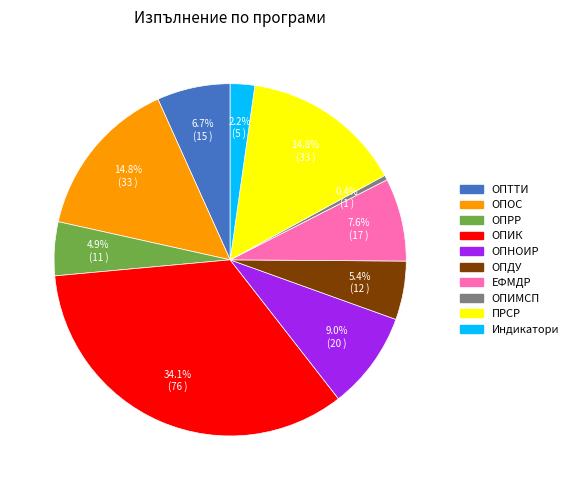

To the nearest percent, what percentage of the pie is Индикатори?

2%